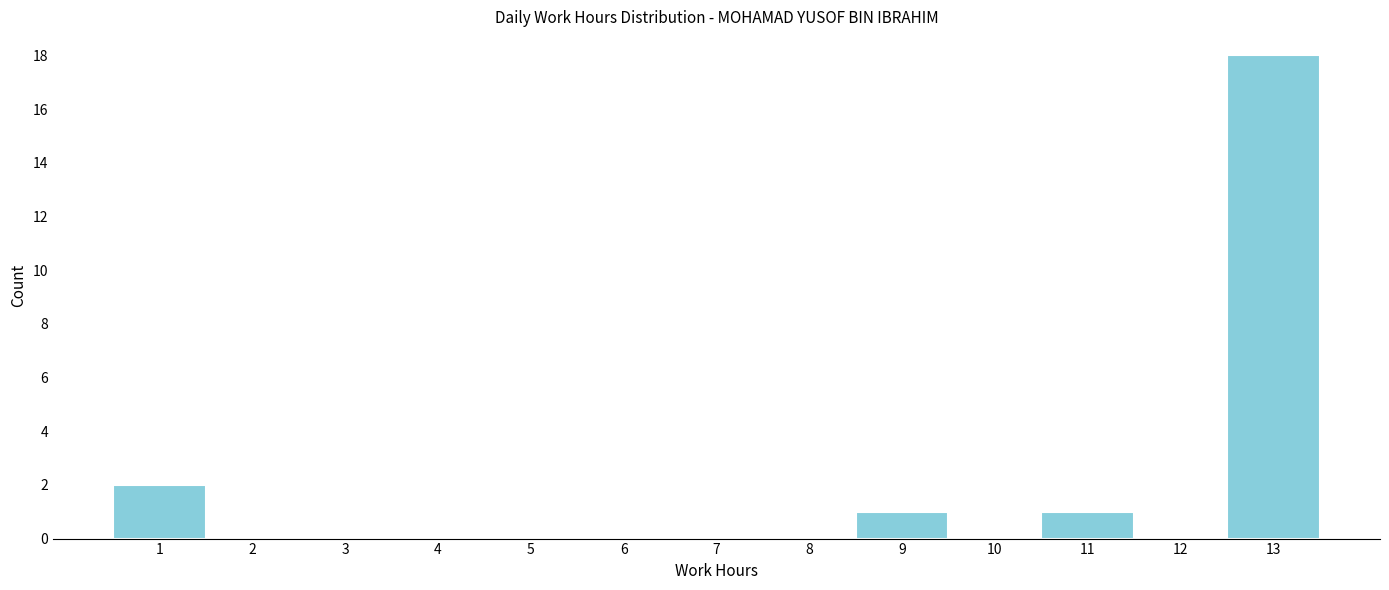

Reading right to left, transcribe all the data shown in this chart.

13=18	12=0	11=1	10=0	9=1	8=0	7=0	6=0	5=0	4=0	3=0	2=0	1=2